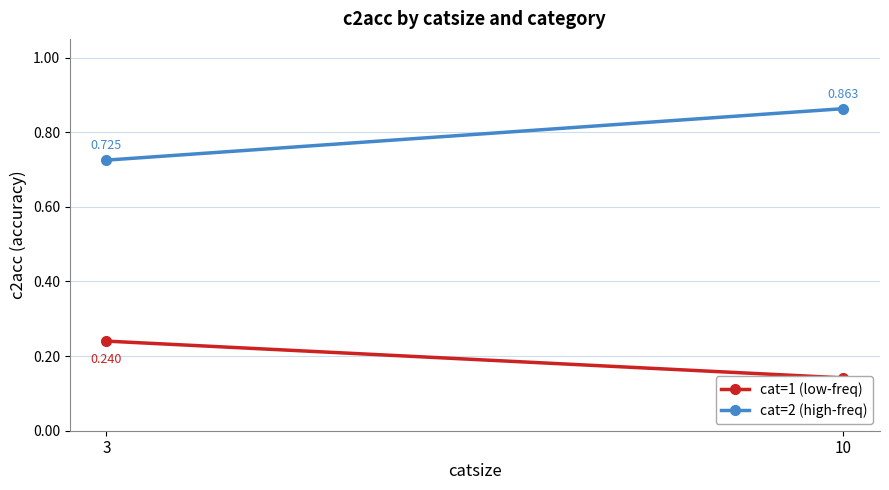

What are all the series names shown in the legend?

cat=1 (low-freq), cat=2 (high-freq)